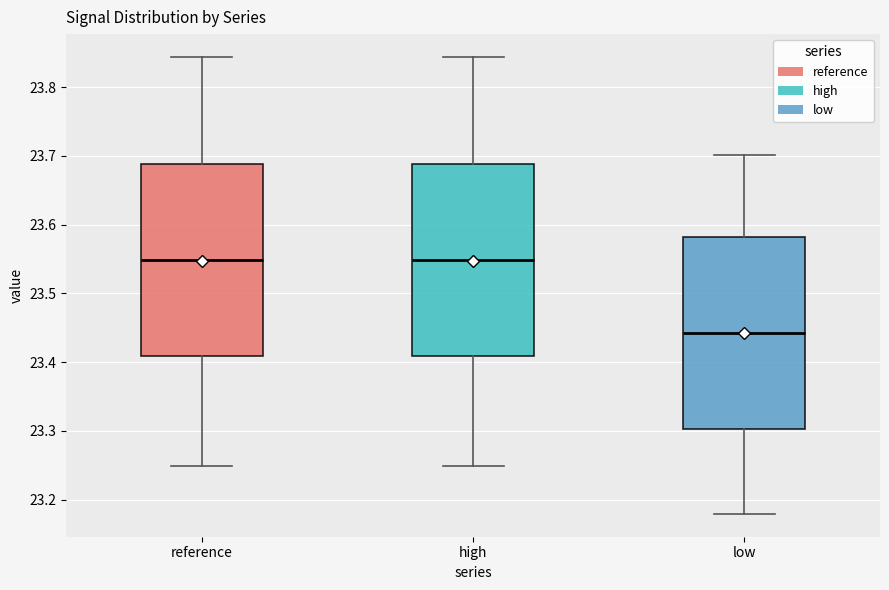

Which box's median line is the lowest?

low